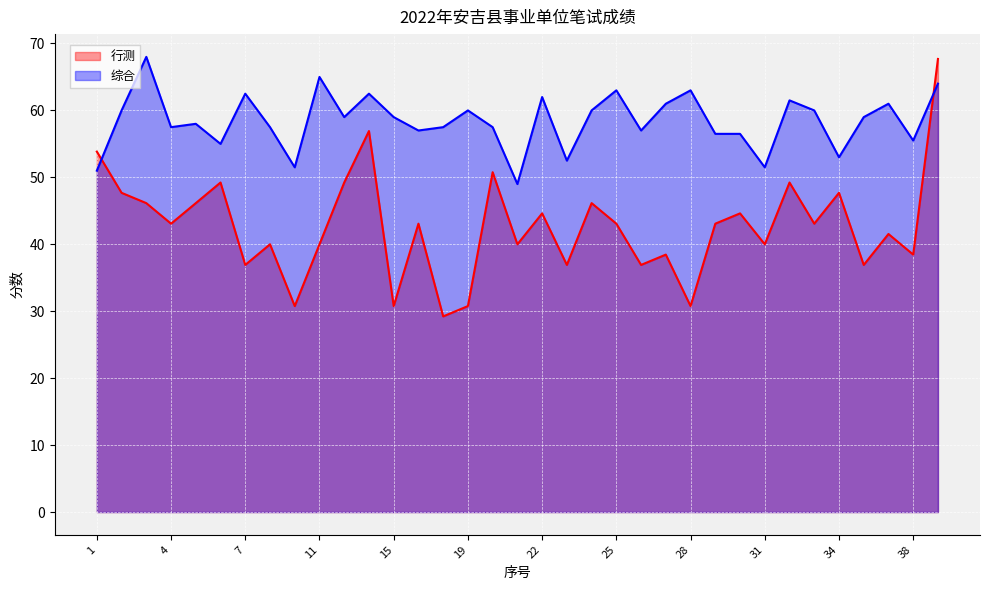

What is the minimum value for 综合?

49.0